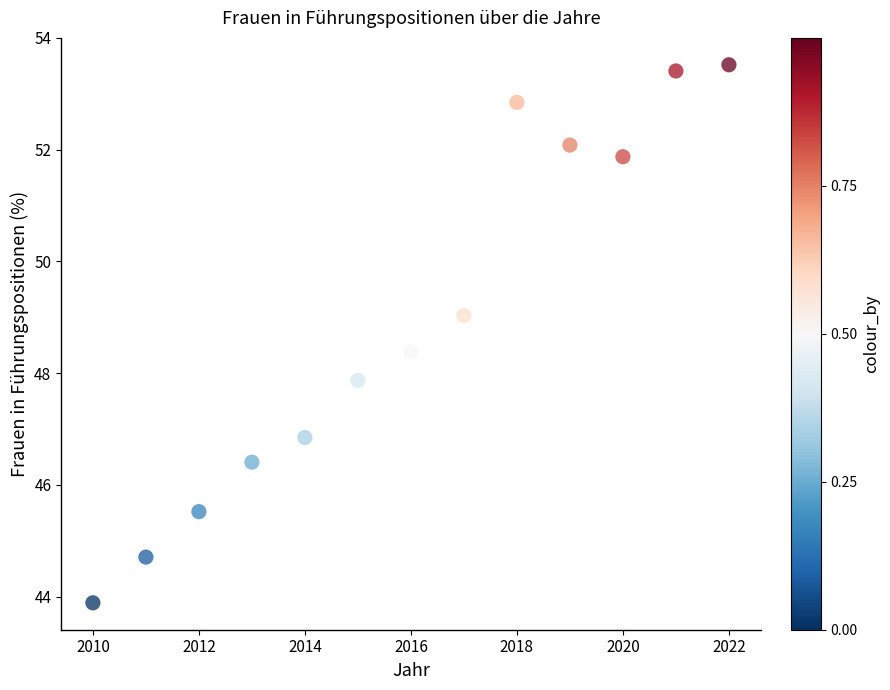

What Y value in the scatter plot is closest to 48?

47.9